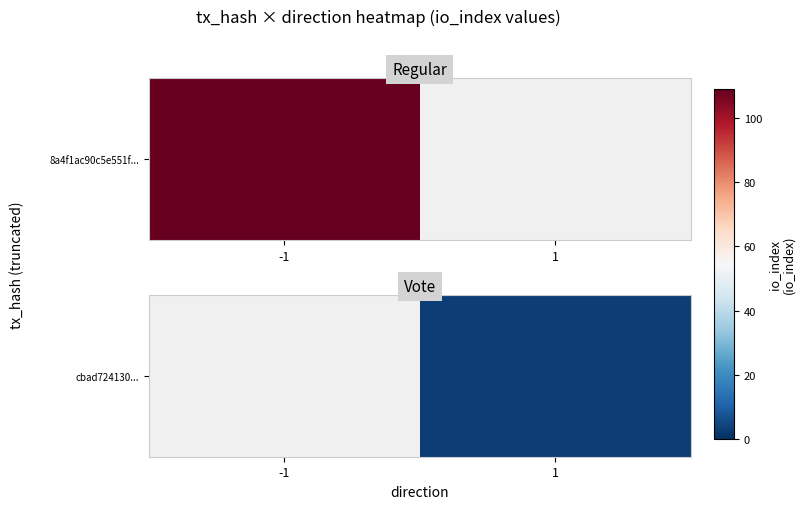

The value at 1 is 3.0. True or false?

True